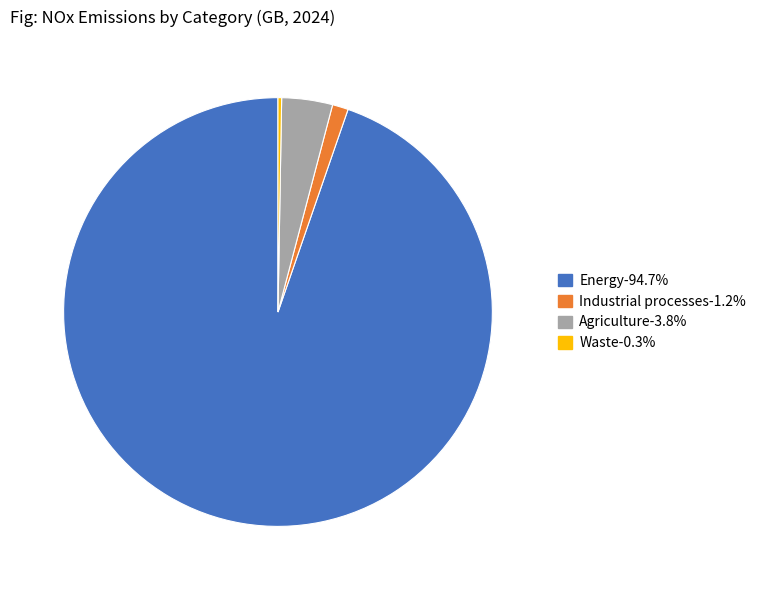

True or false: Agriculture accounts for 4% of the total.

True